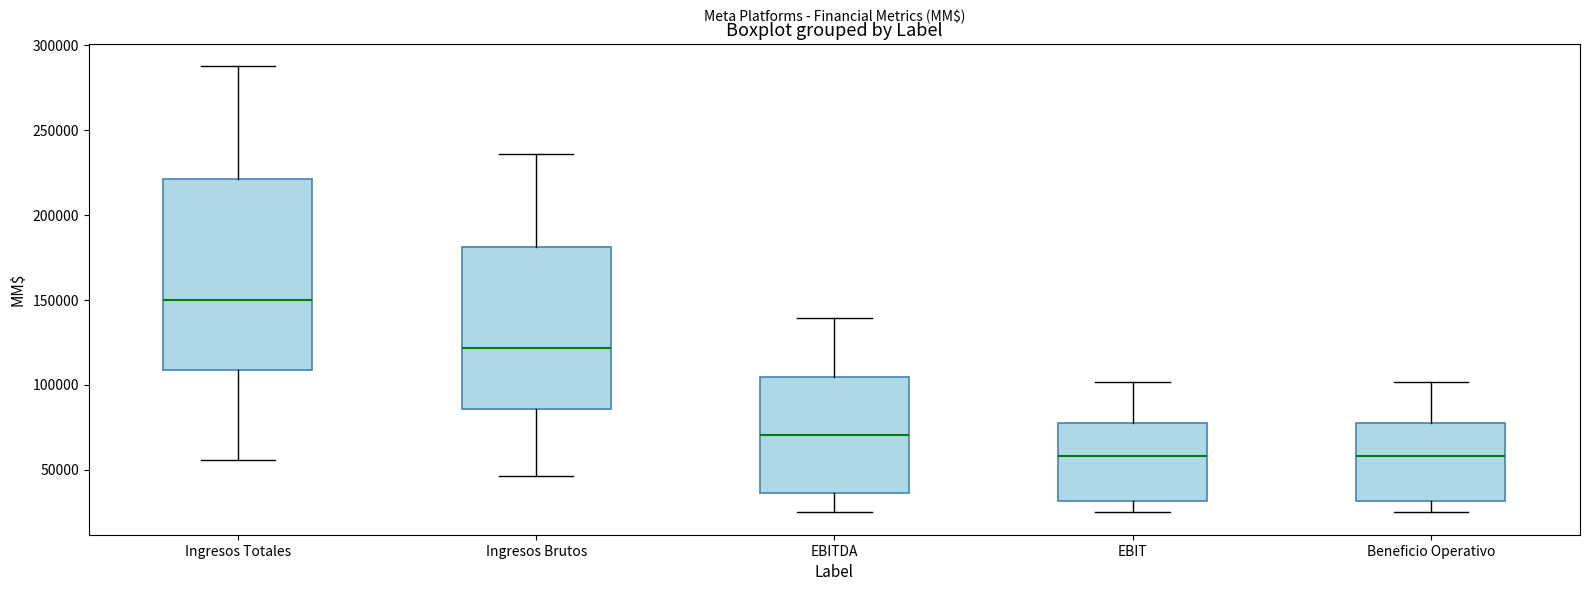

Where does the median line of the box for EBIT sit on the y-axis? The values are not printed on the chart, so give them approximately, as read against the axis.

60000